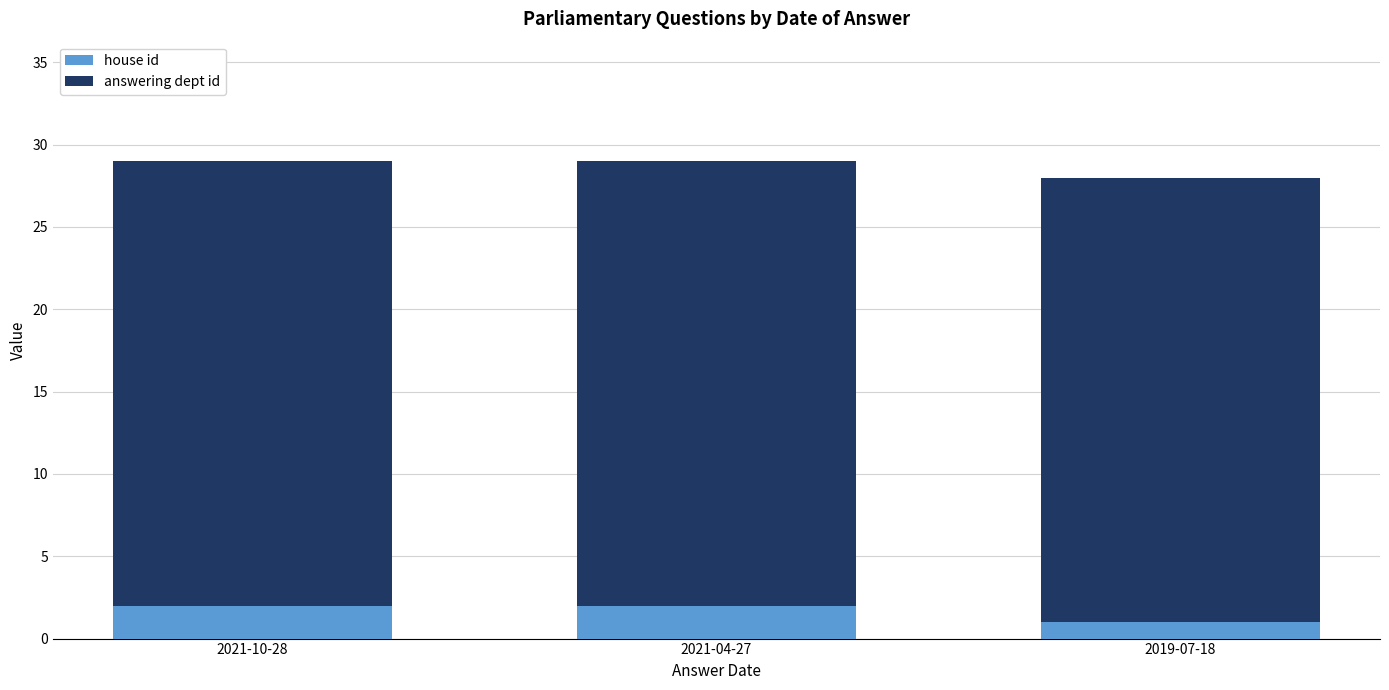

Reading left to right, what are the values for house id?

2021-10-28=2	2021-04-27=2	2019-07-18=1